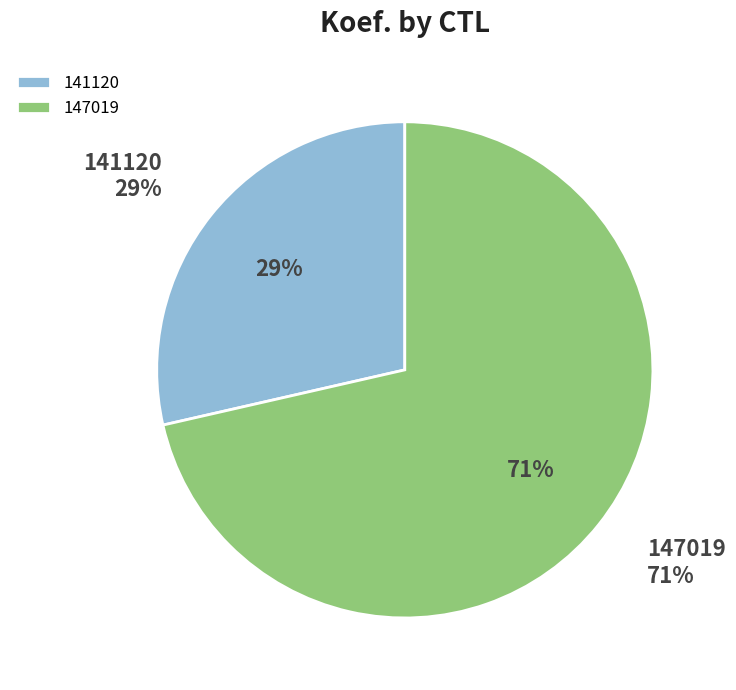

What percentage do 147019 and 141120 together represent?

100.0%